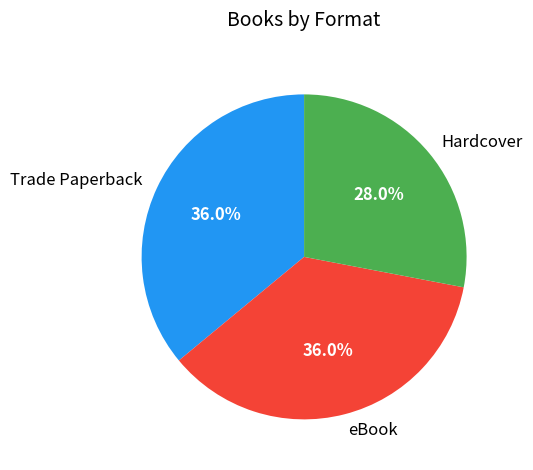

Approximately how many times larger is the value at Hardcover compared to Trade Paperback?

0.8